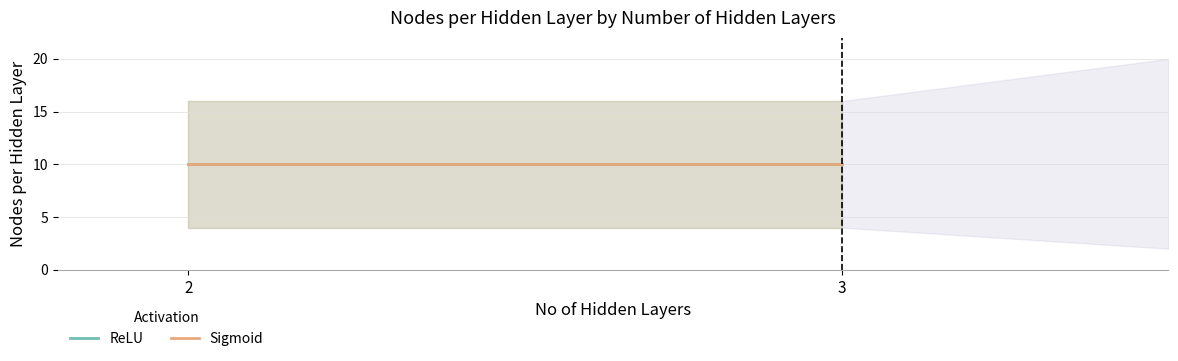

True or false: ReLU and Sigmoid intersect in this chart.

False